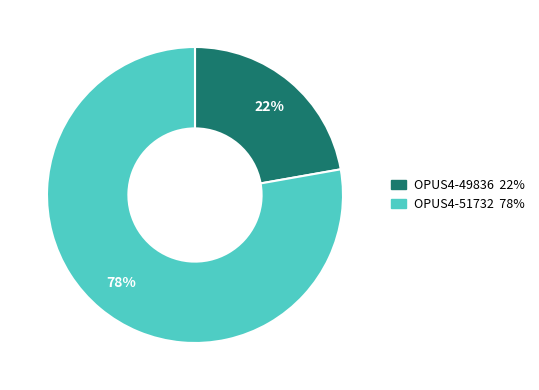

To the nearest percent, what is the difference between the OPUS4-51732 and OPUS4-49836 slice percentages?

56%